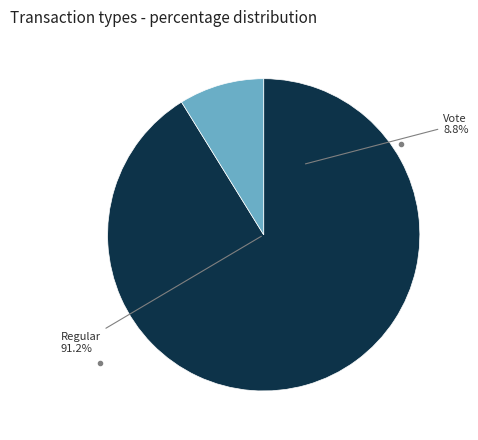

Rank the categories by value from highest to lowest.

Regular, Vote